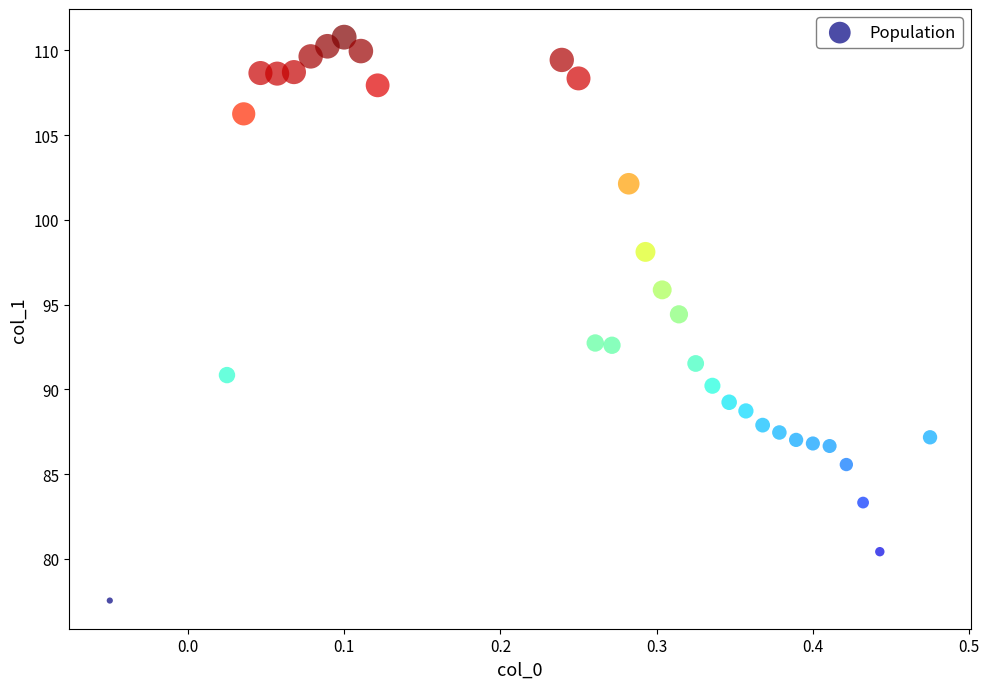

What Y value in the scatter plot is closest to 94?

94.4